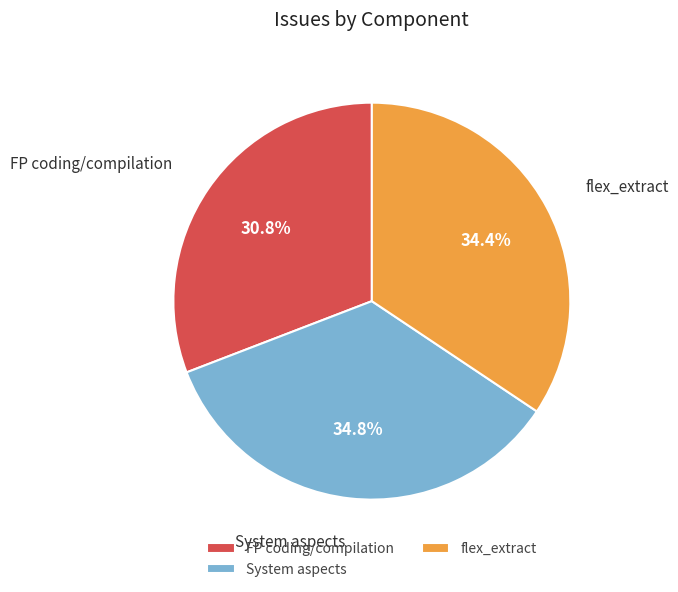

Is there any slice that represents more than half of the pie?

No